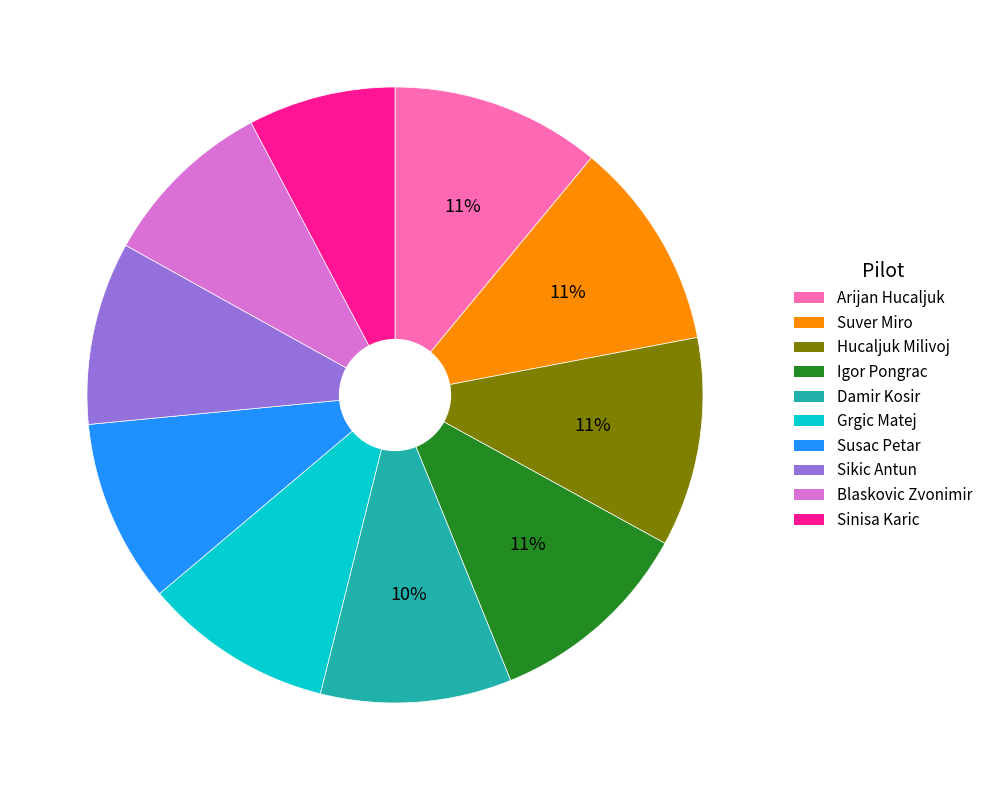

To the nearest percent, what is the combined percentage of Susac Petar and Damir Kosir?

20%